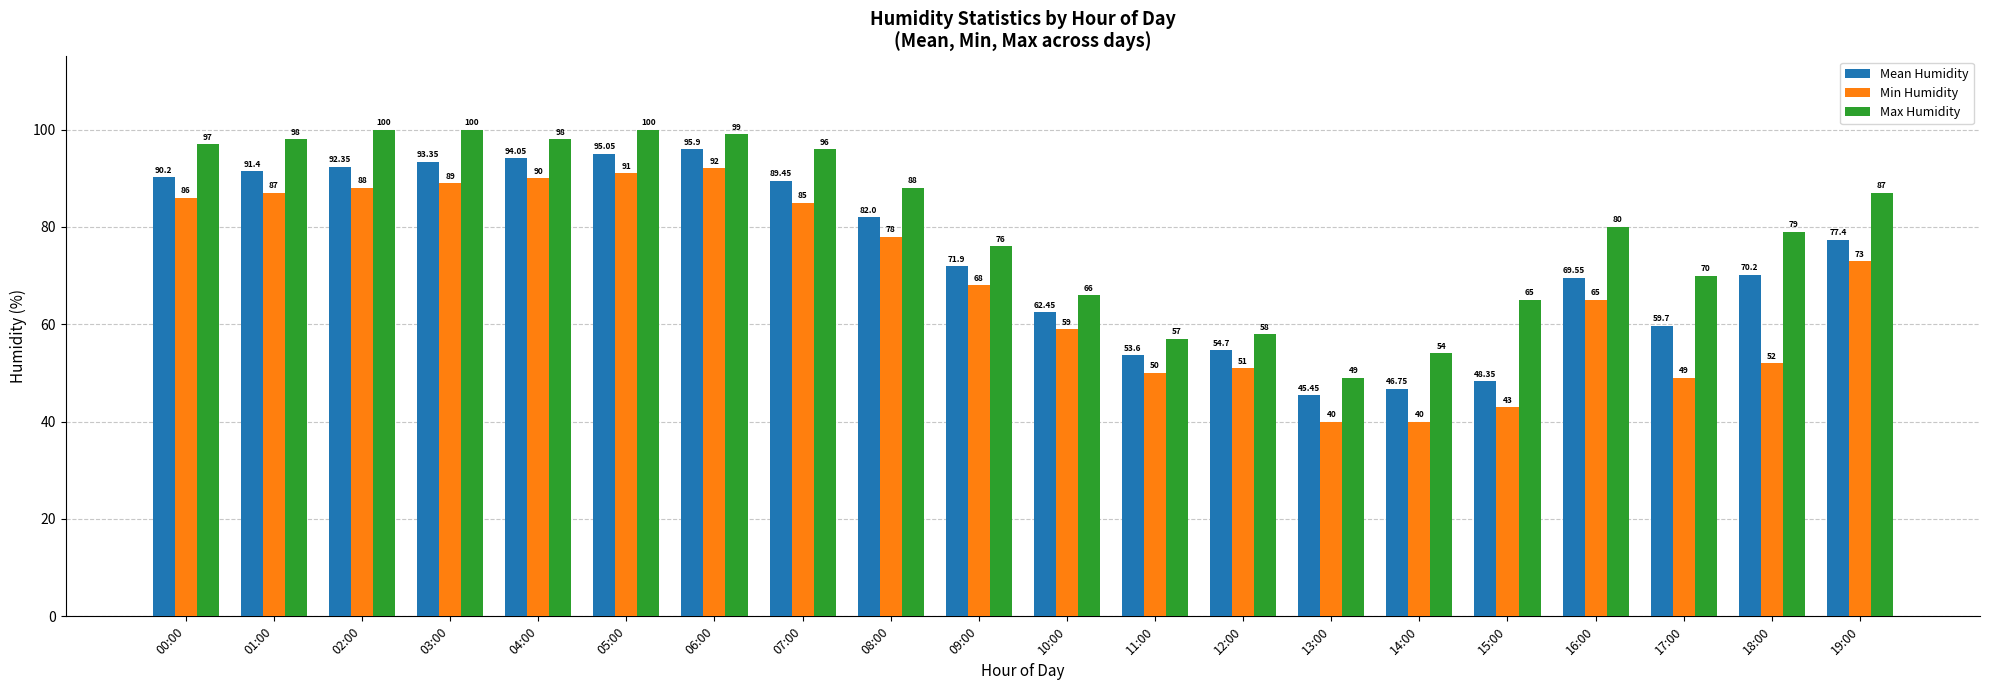

At 04:00, list the series in order from smallest to largest.

Min Humidity, Mean Humidity, Max Humidity